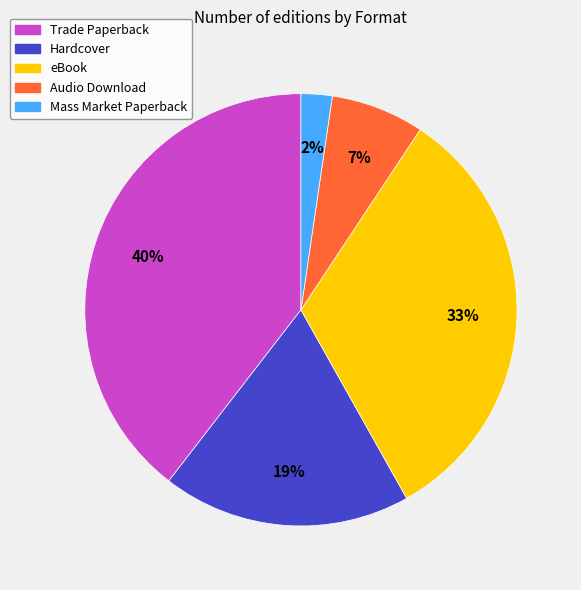

Which has a higher value, Hardcover or eBook?

eBook